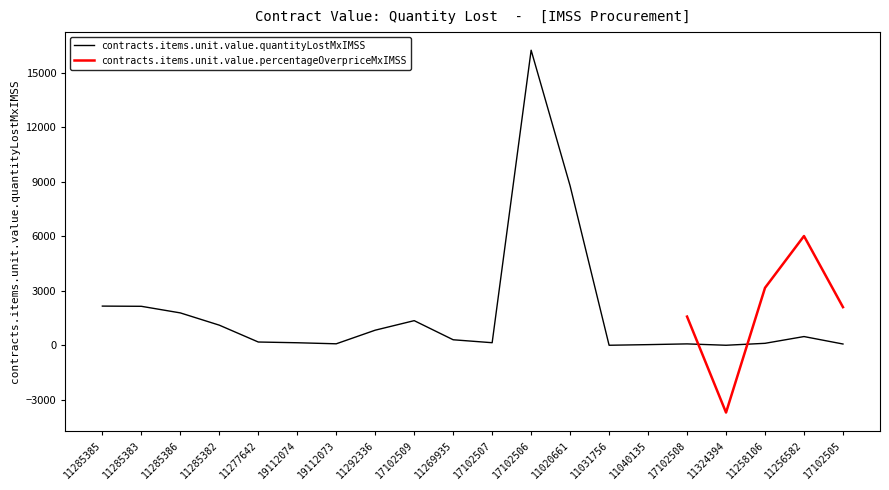

What is the difference between the values at 11020661 and 11256582?

8290.1